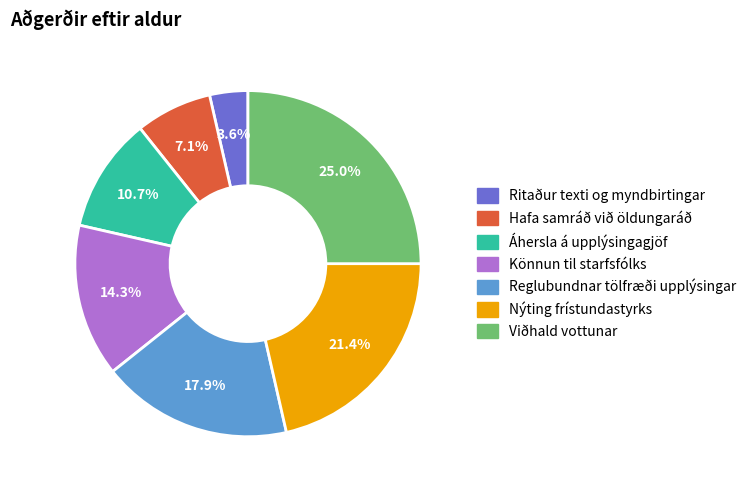

Count the number of slices in the pie.

7